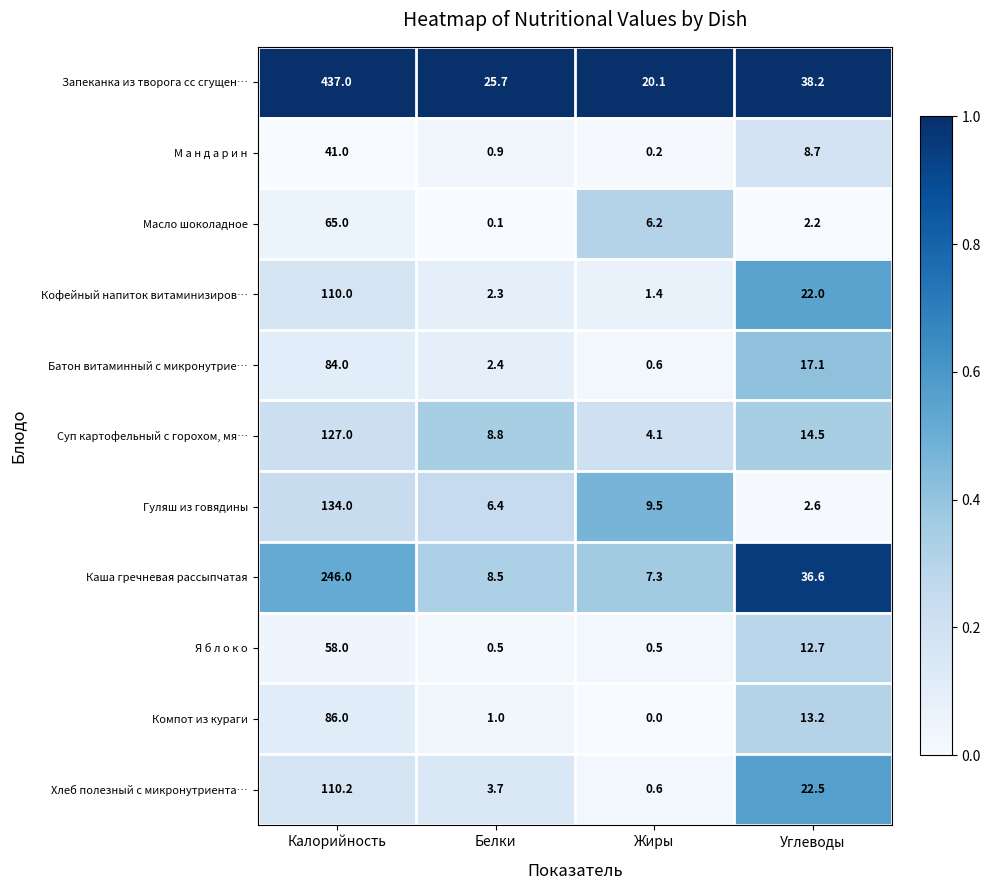

At which category is the sum across all series the highest?

Калорийность